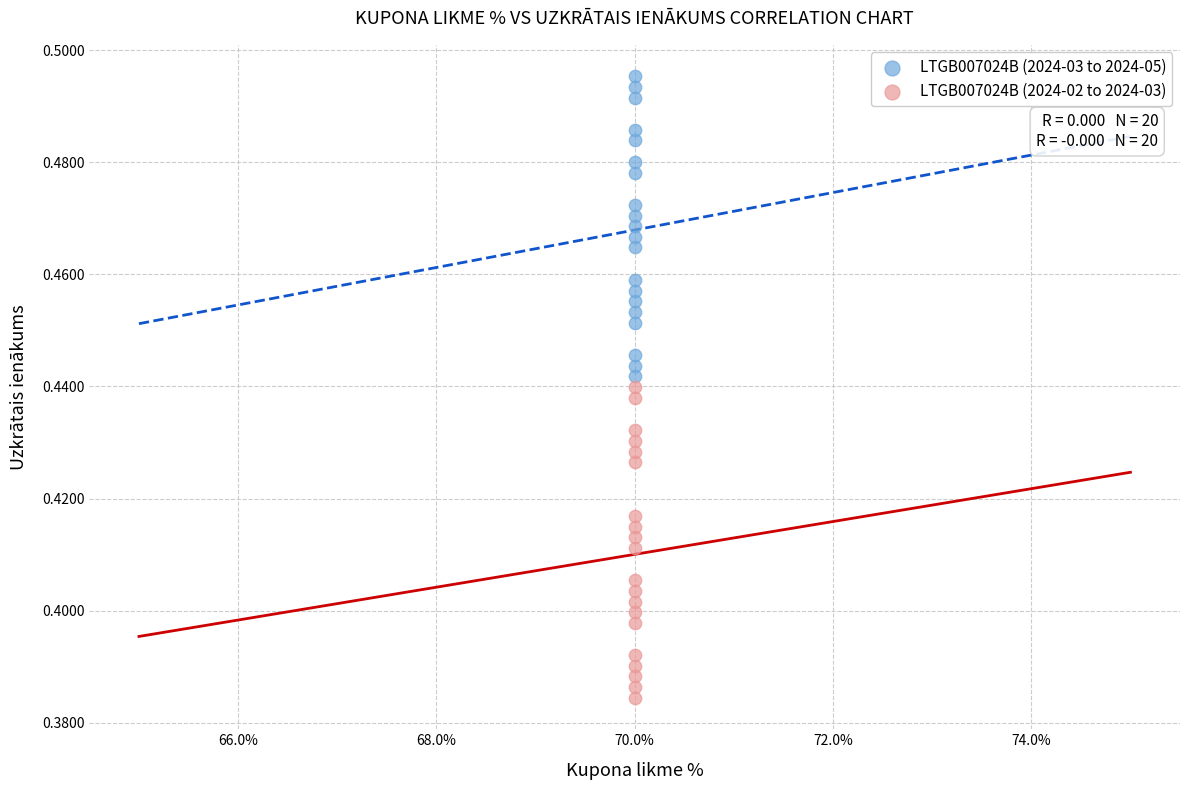

Which series has the largest Y range (max minus min)?

LTGB007024B (2024-02 to 2024-03)